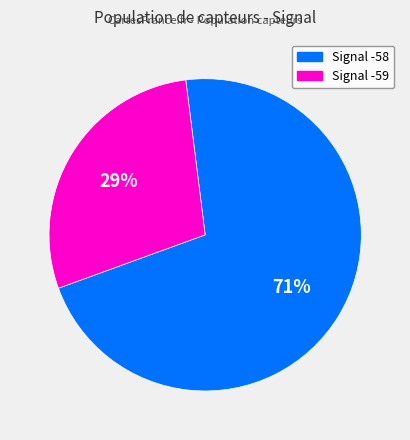

To the nearest percent, what portion does Signal -58 represent?

71%